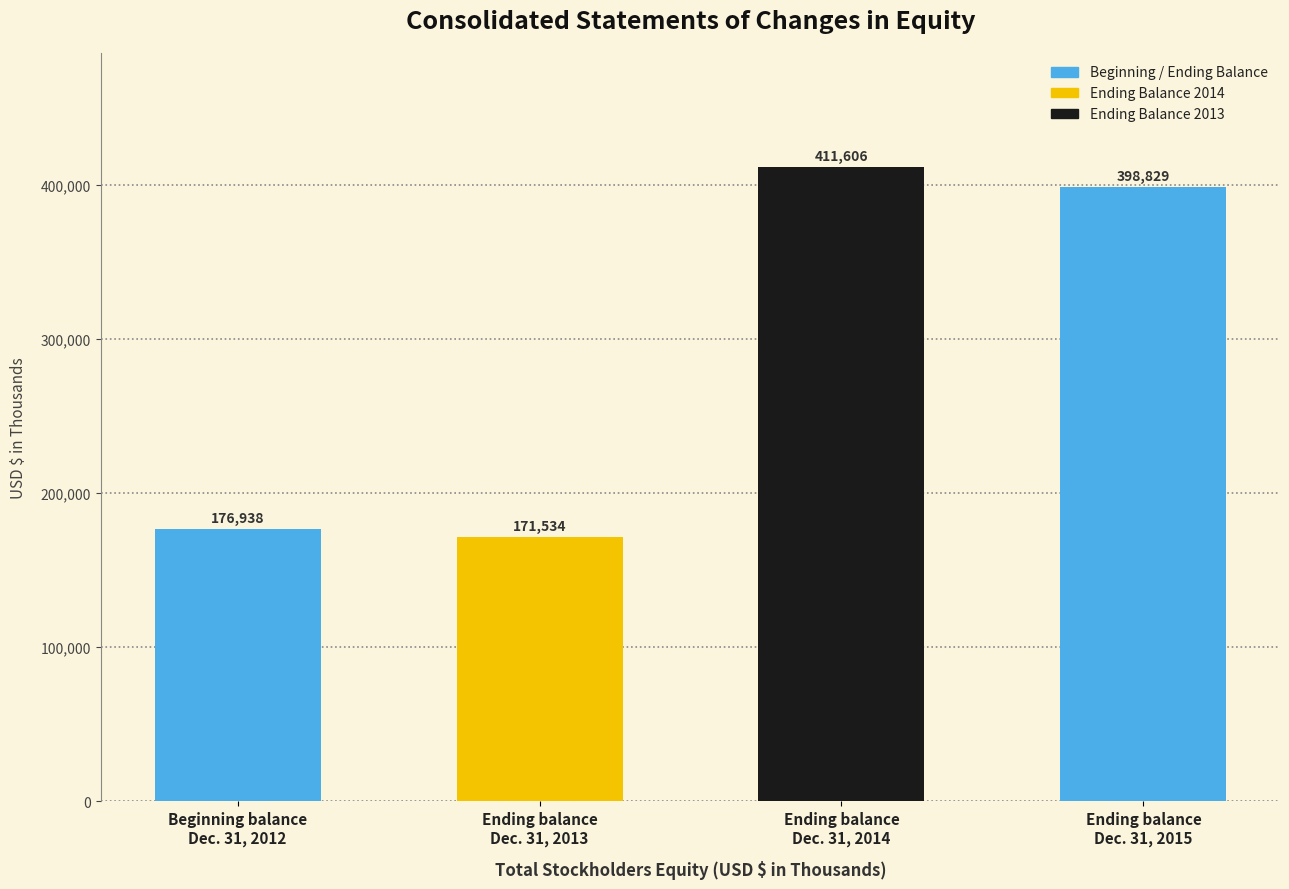

How many categories are shown in the chart?

4